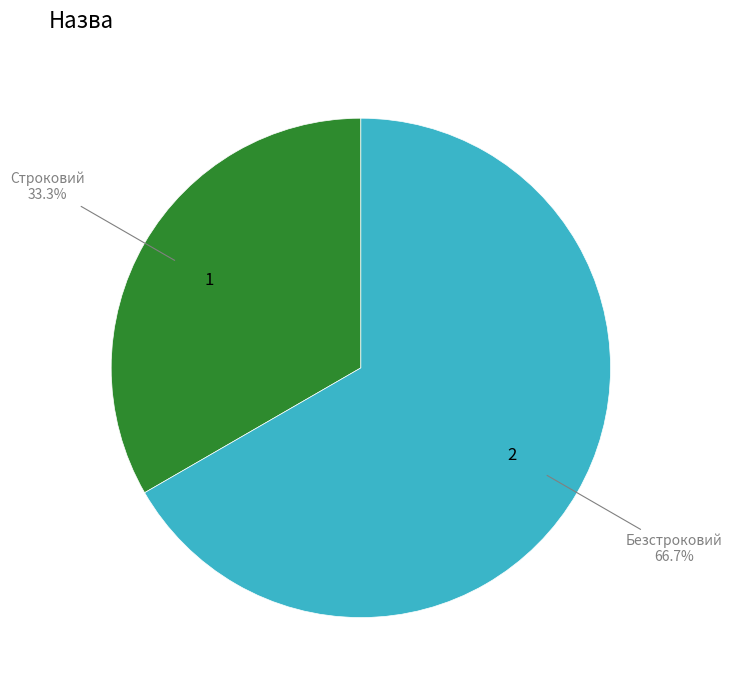

What percentage is the Безстроковий slice, to the nearest percent?

67%